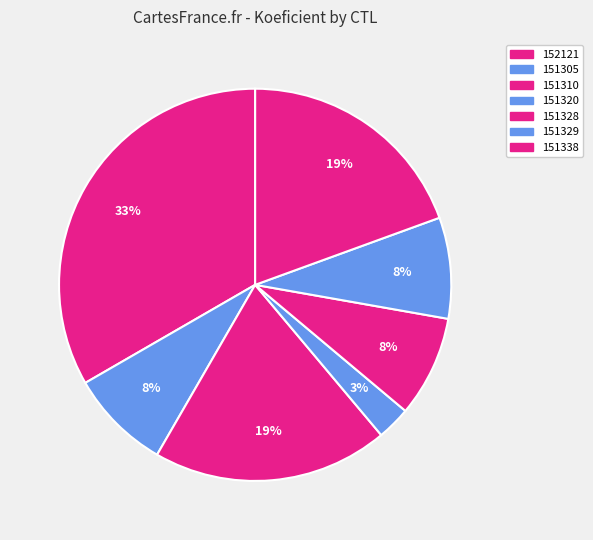

What portion of the pie excludes 151328?

91.7%